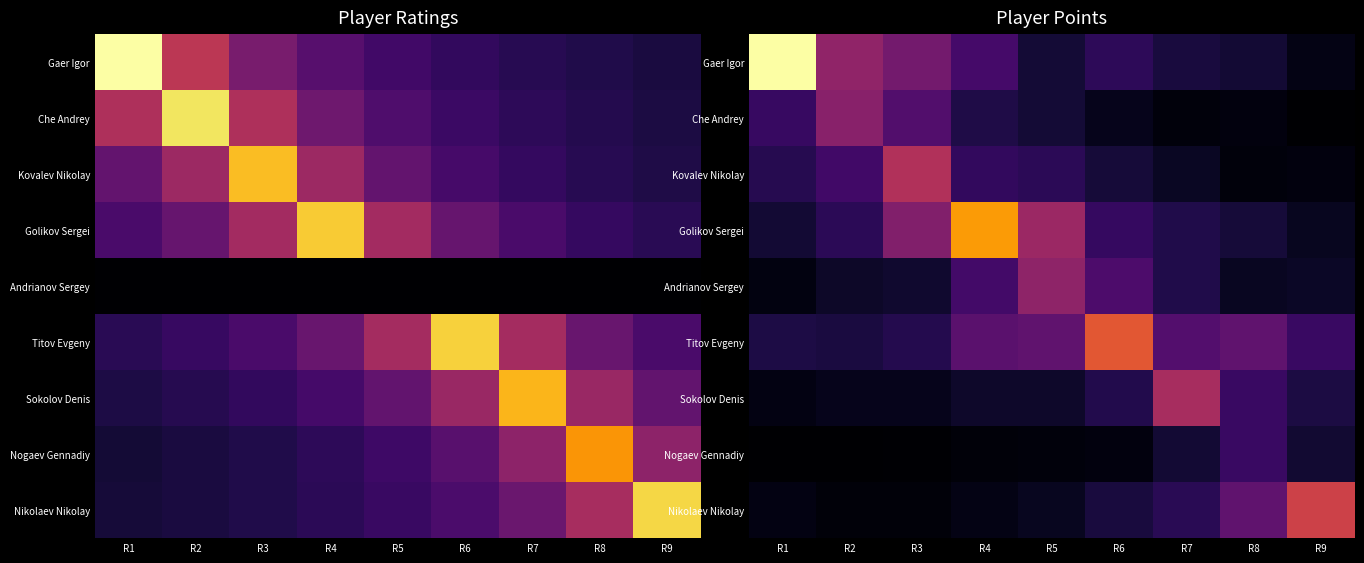

How many data points does each series have?

9